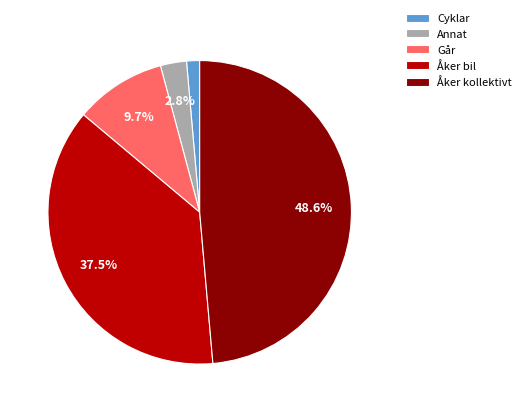

What is the largest slice in the pie chart?

Åker kollektivt